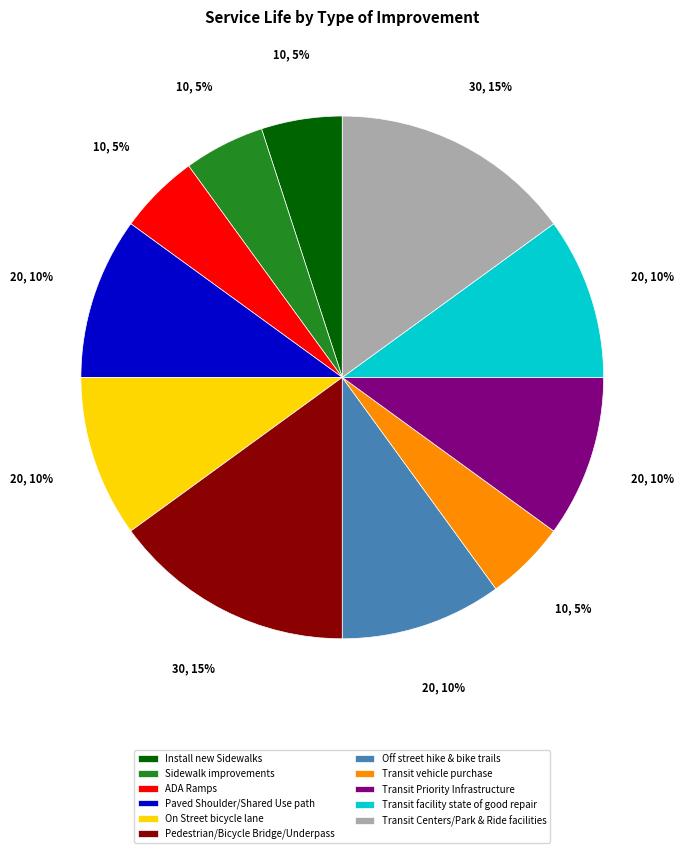

How many segments does this pie chart have?

11